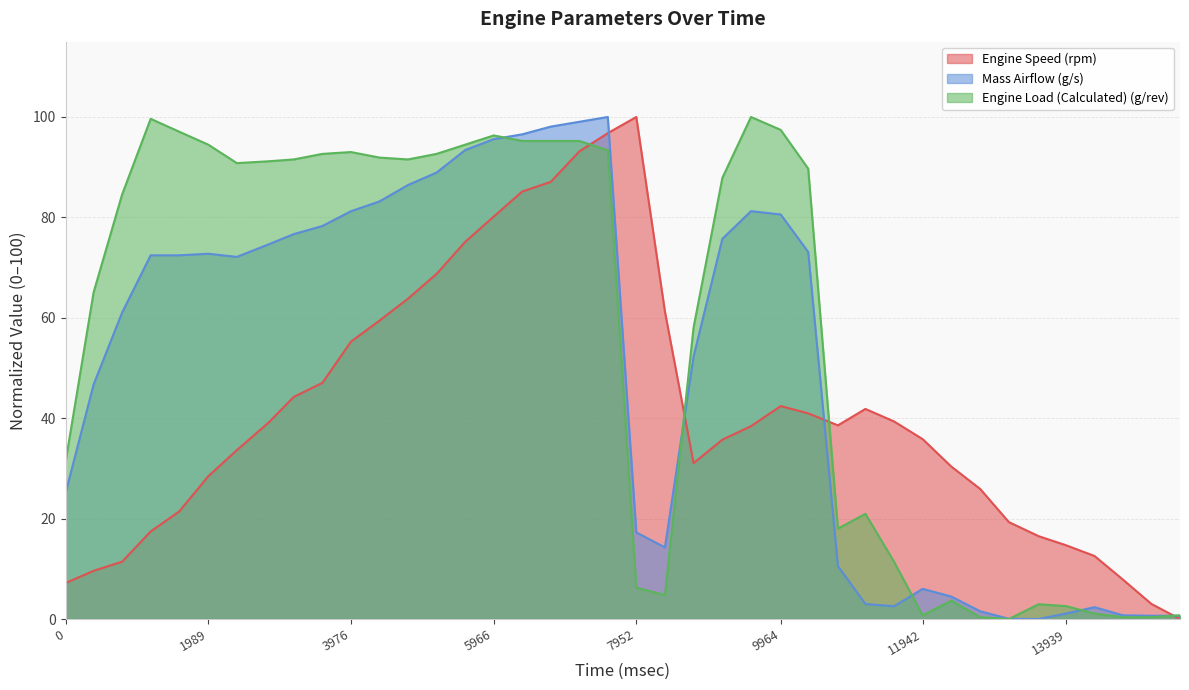

At which category is the sum across all series the highest?

7555